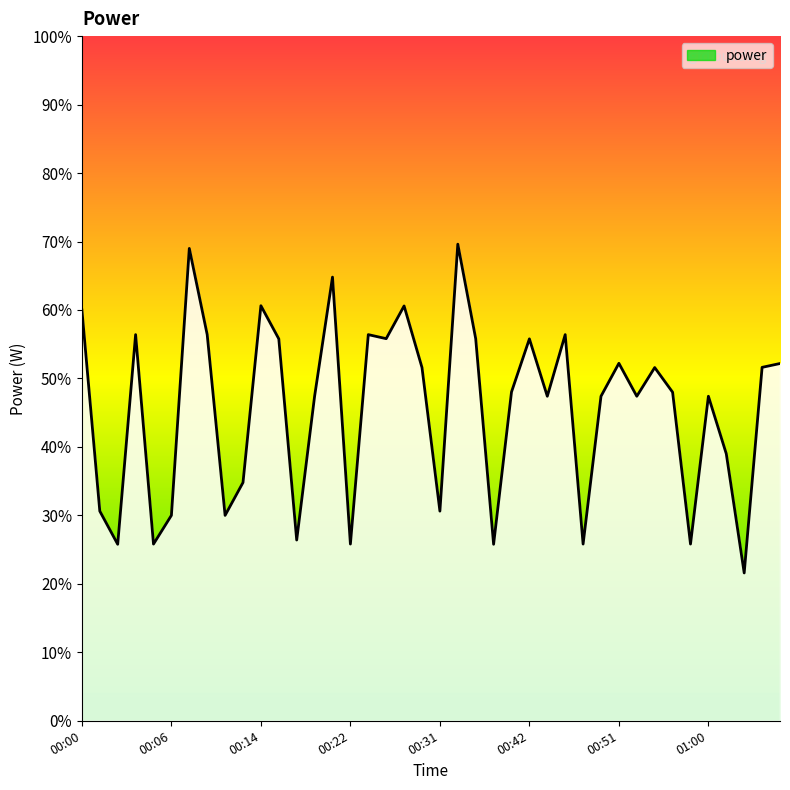

What is the maximum value shown in the chart?

69.6